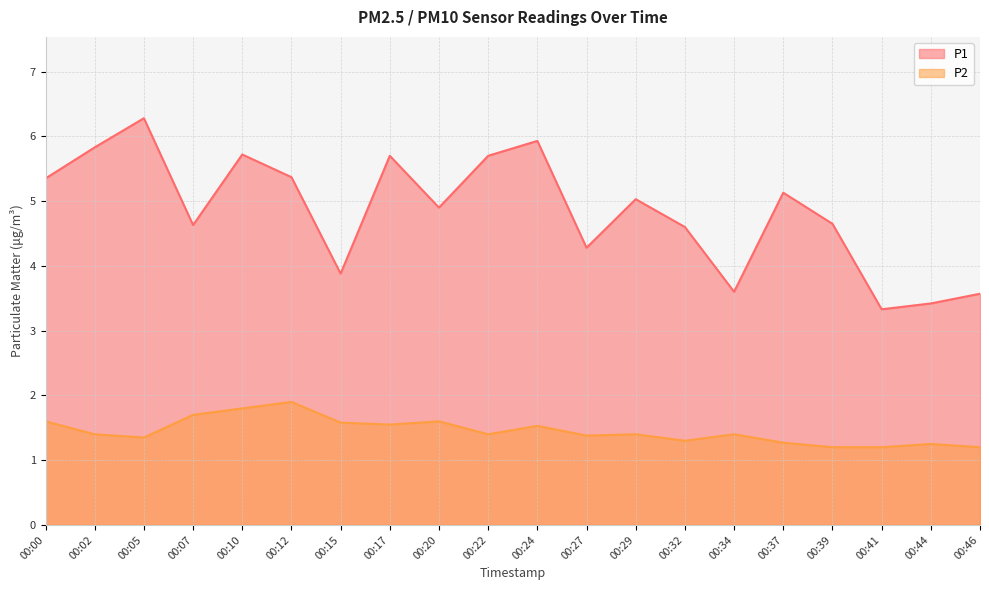

List the series in order of their overall mean, highest first.

P1, P2